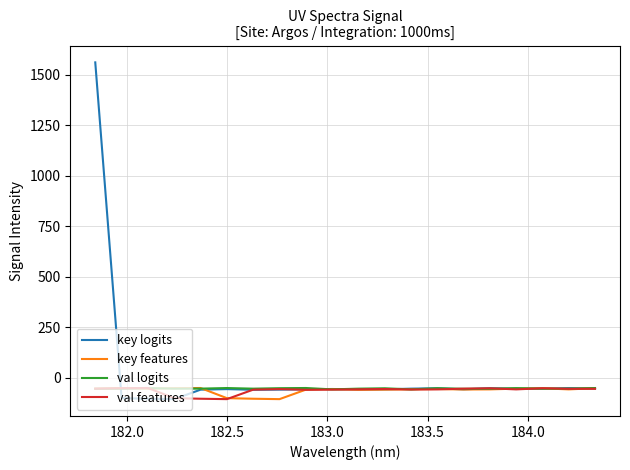

What is the greatest value displayed?

1562.0